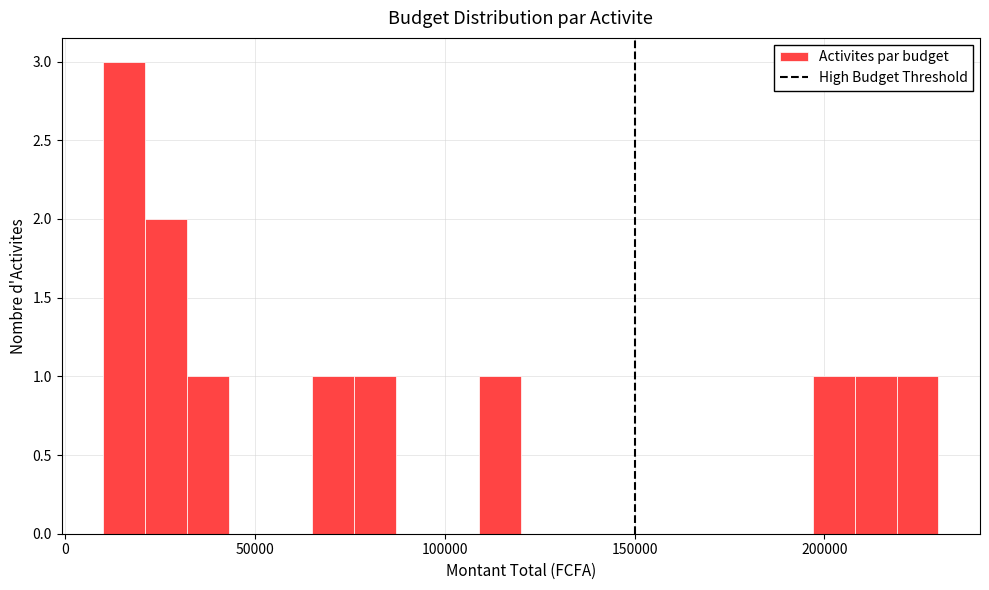

Read against the x-axis, roughly where is the centre of the tallest bar?

15000